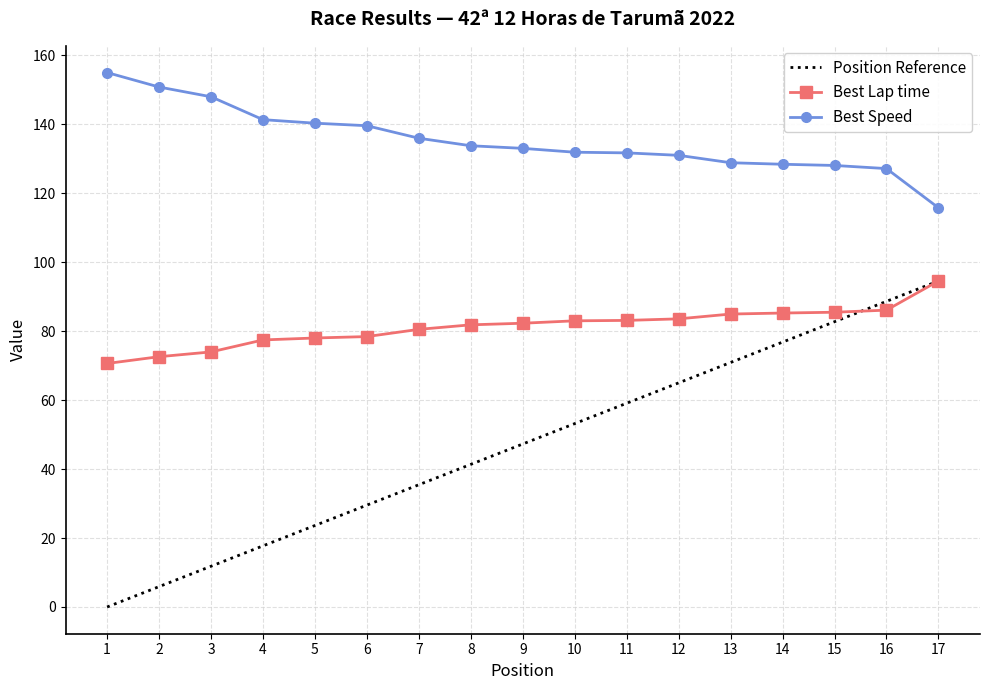

What is the total value across all series at 12?

279.5